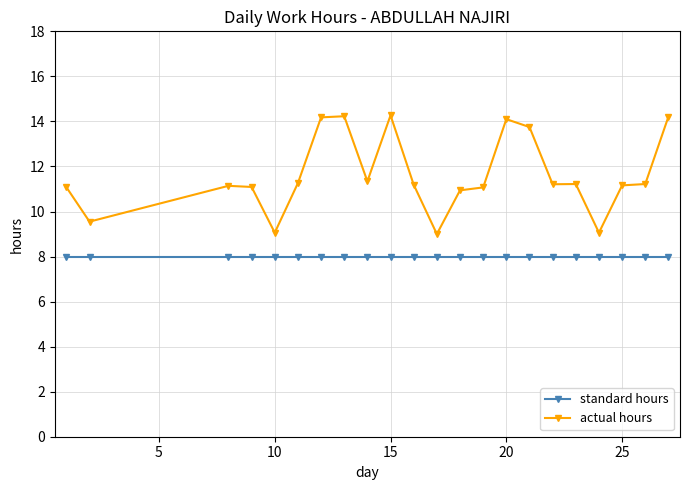

True or false: standard hours and actual hours cross at least once.

False